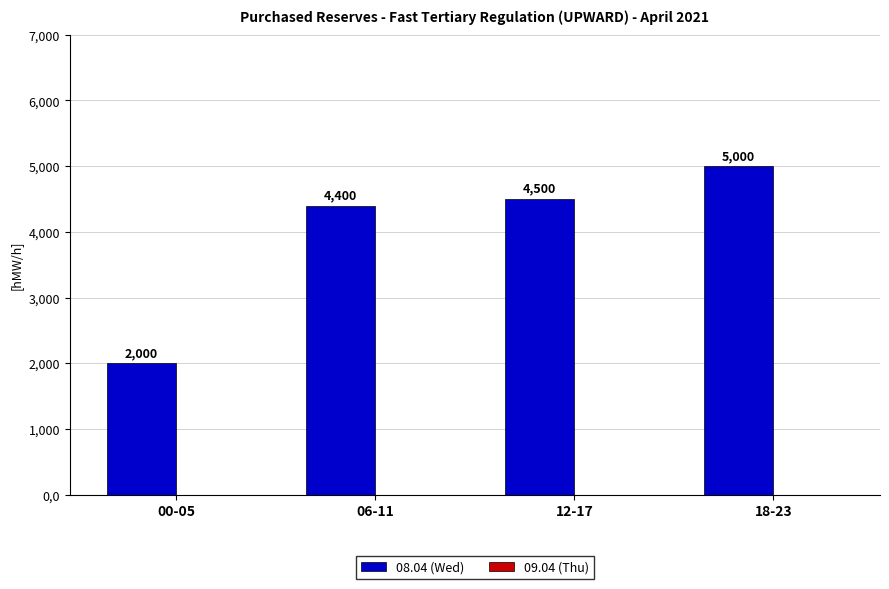

List the labels in order of value, smallest first.

00-05, 06-11, 12-17, 18-23